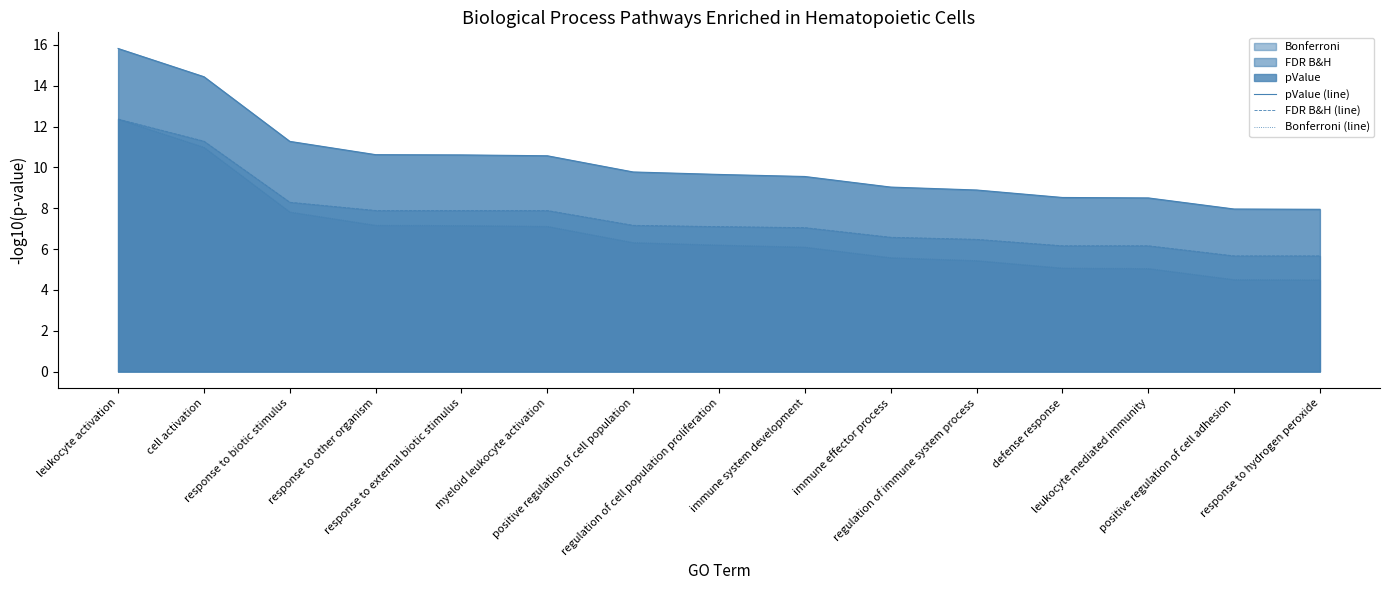

Rank the series by their average value, from lowest to highest.

Bonferroni (line), FDR B&H (line), pValue (line)